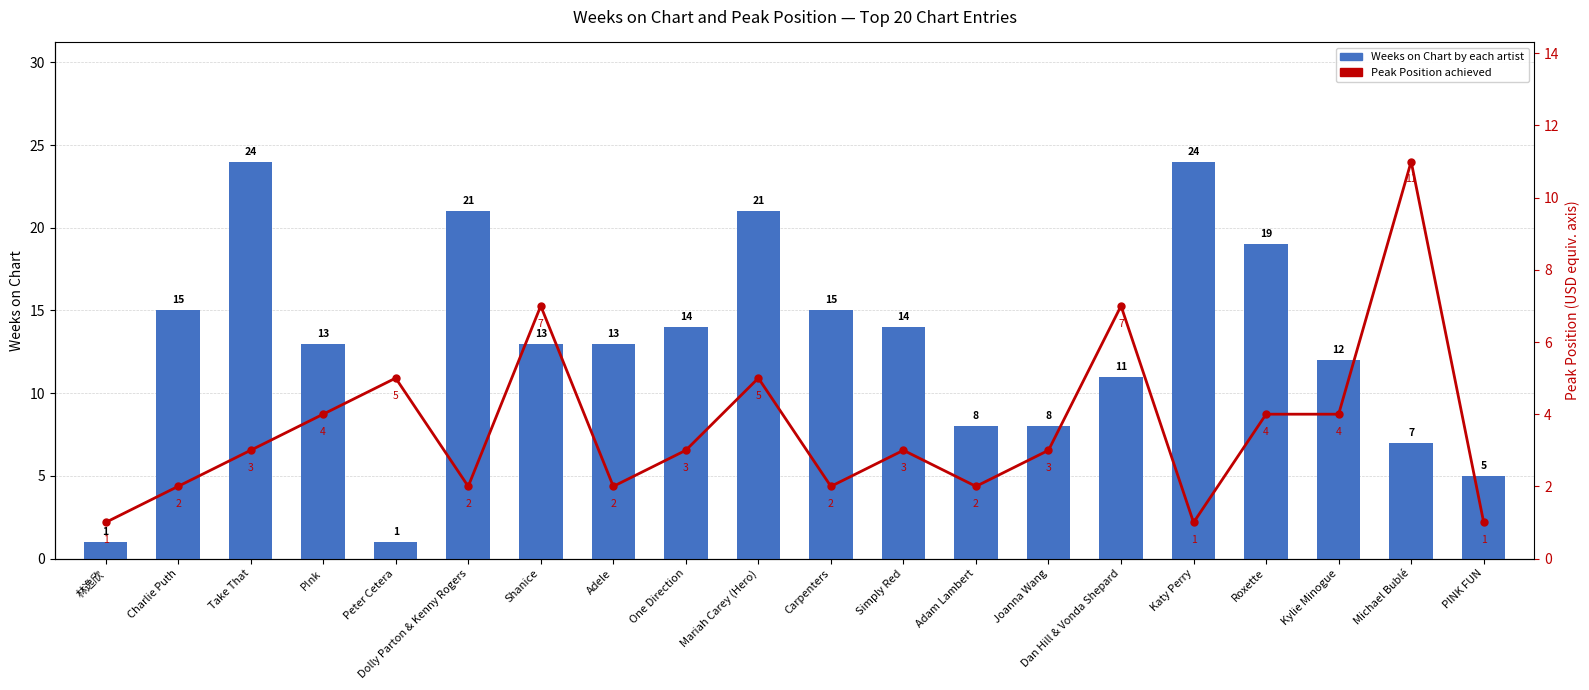

The Weeks on Chart series shows 2 at Michael Bublé. True or false?

False